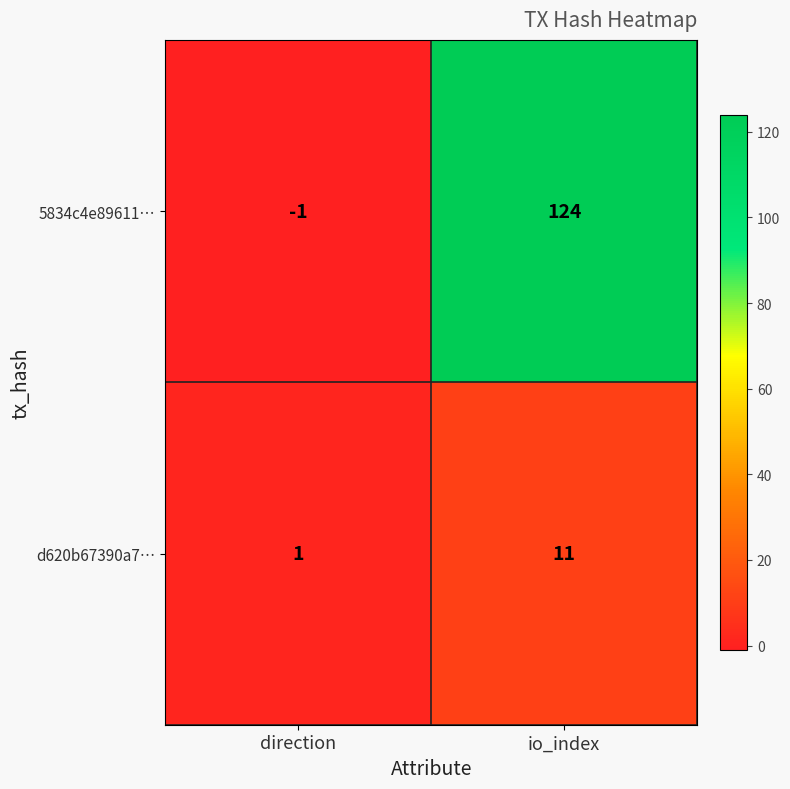

What is the average value of the 5834c4e89611… series?

62